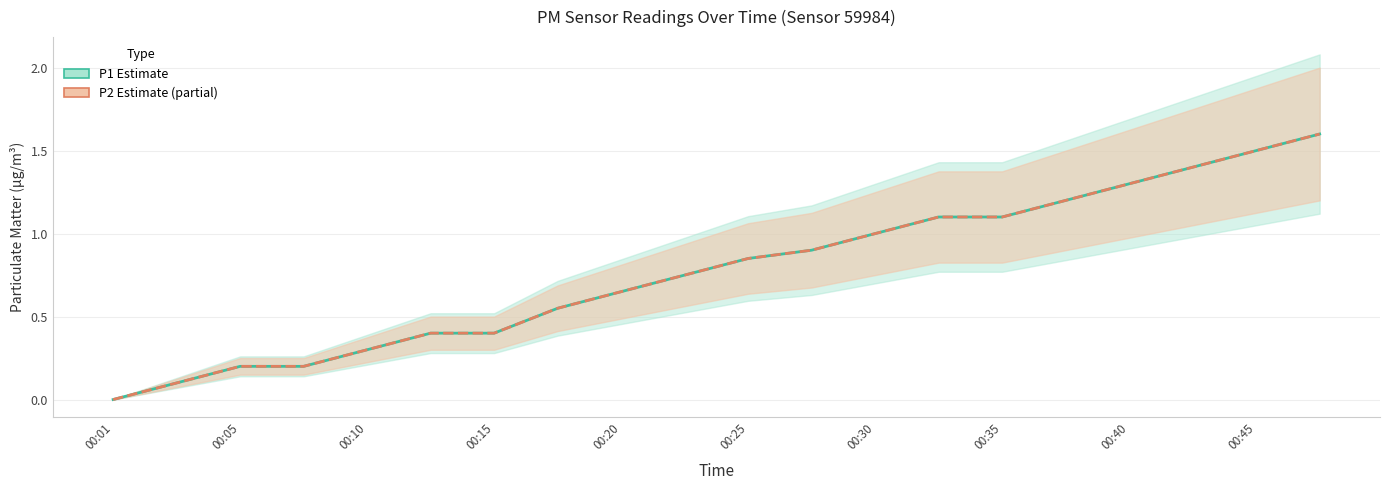

What is the total value across all series at 00:05?

0.4